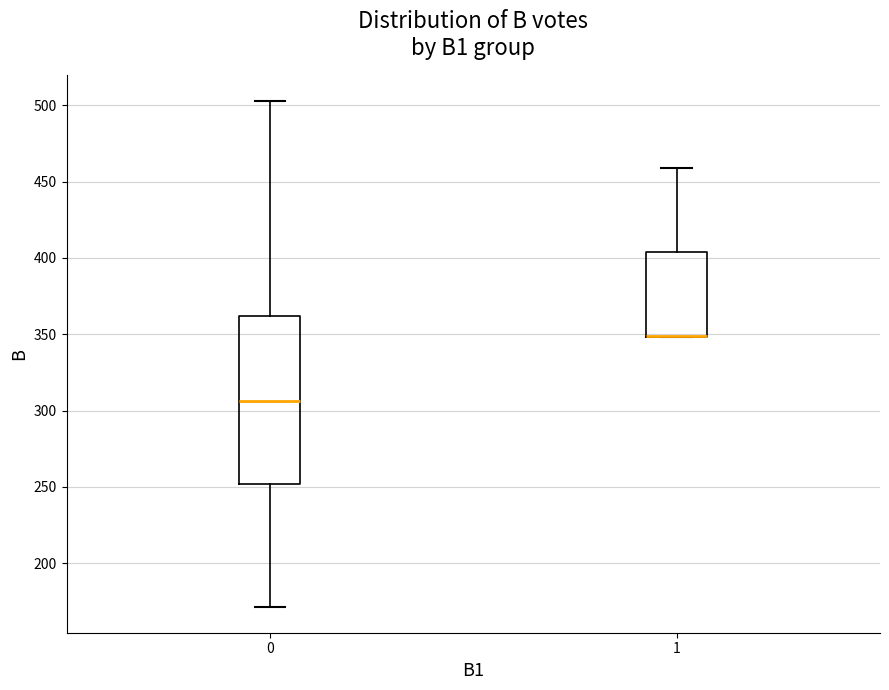

Where does the median line of the box at x = 0 sit on the y-axis? The values are not printed on the chart, so give them approximately, as read against the axis.

305